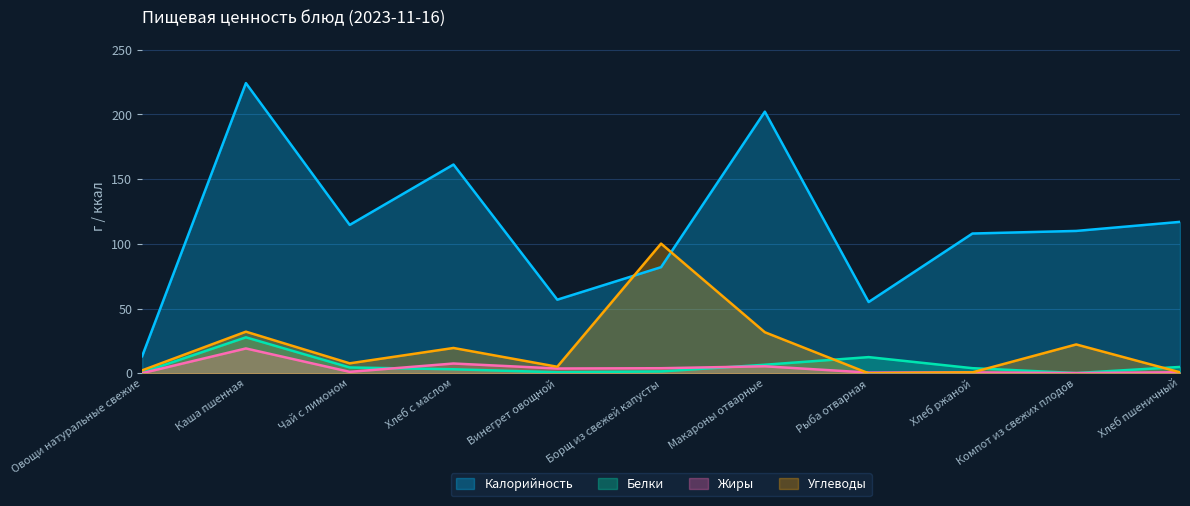

Which series has the widest spread of values?

Калорийность